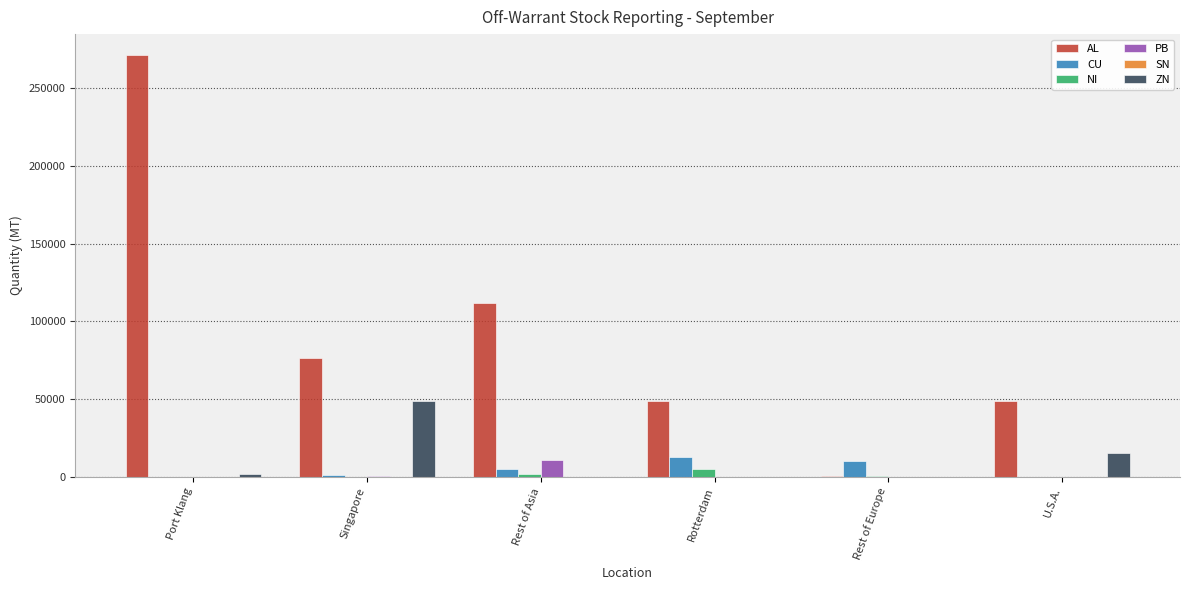

What is the average value of the CU series?

4805